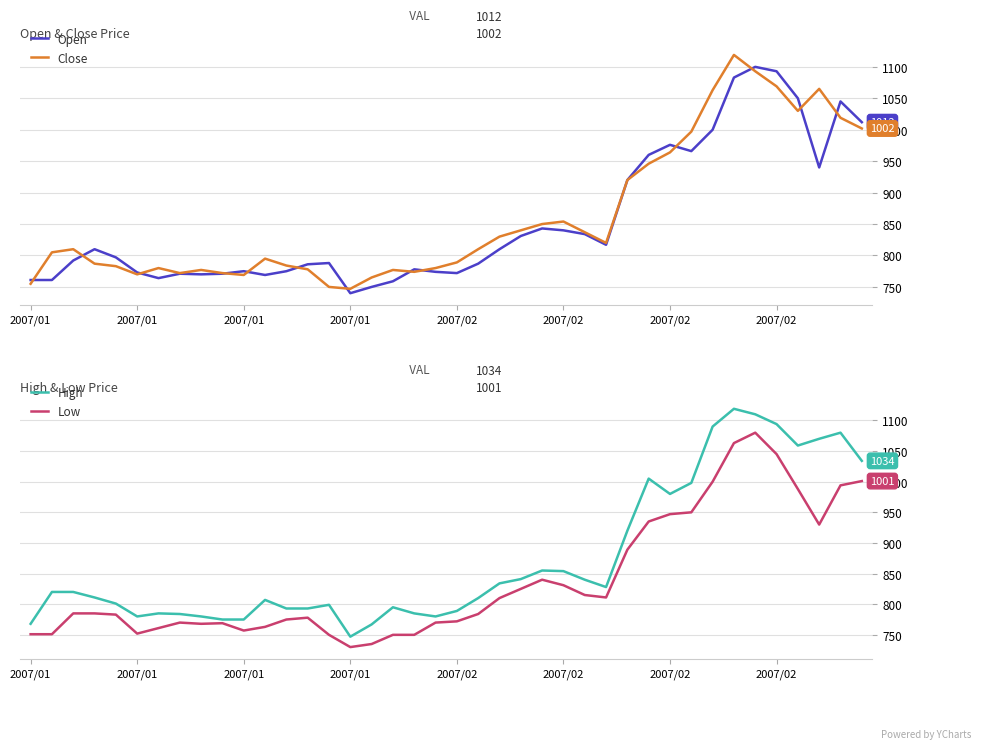

What is the approximate value of Open at 2007/02, to the nearest 10?

1090